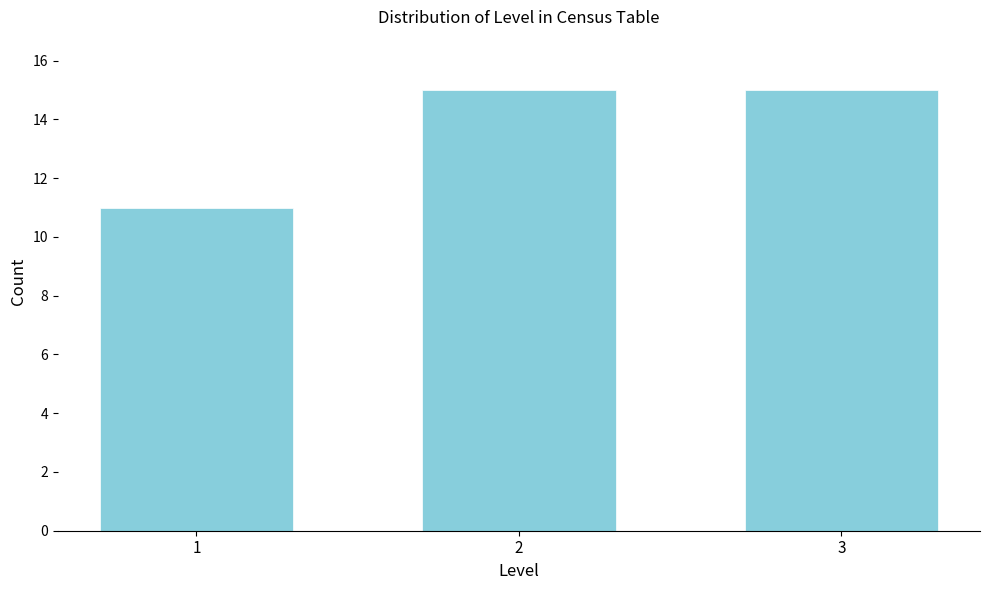

Reading right to left, list all the values displayed in this chart.

15	15	11